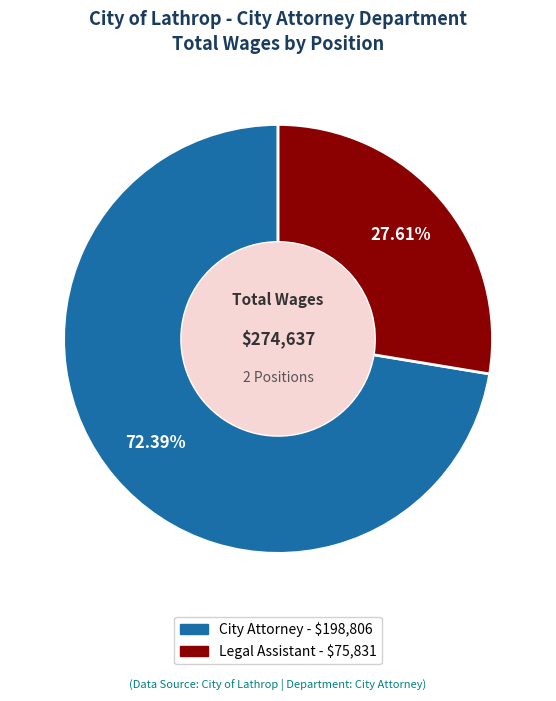

How many slices are in this pie chart?

2